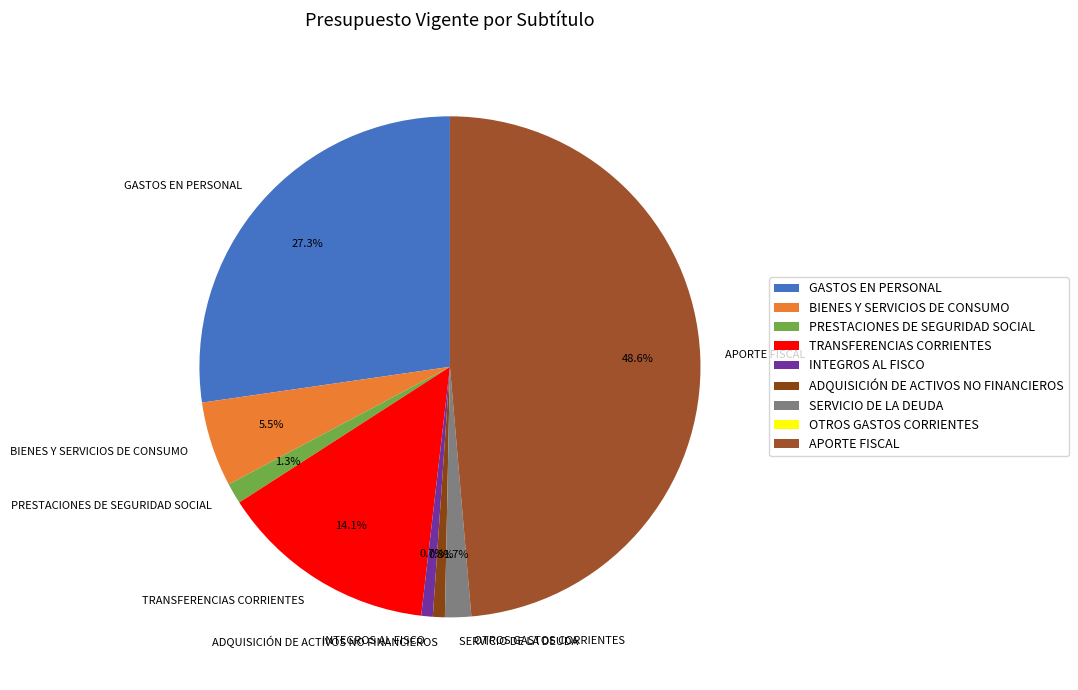

Which slice is the largest?

APORTE FISCAL